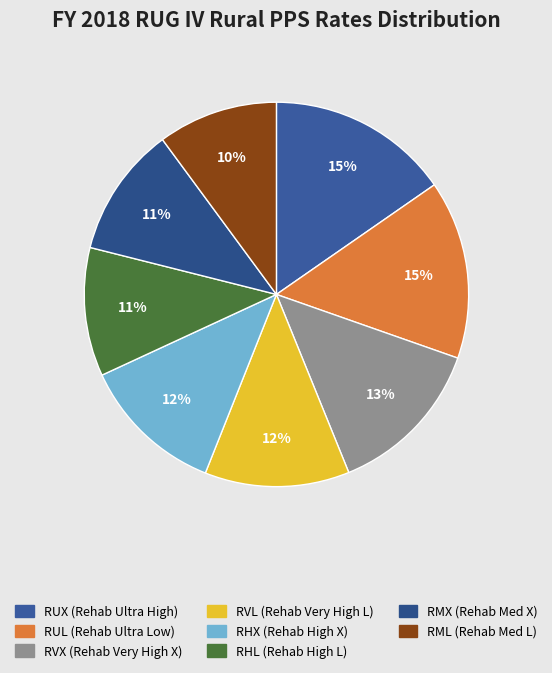

Is it true that RVX is 13% of the pie?

True